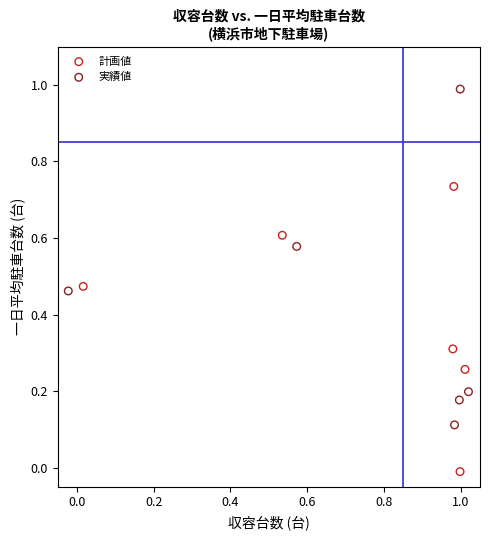

Which series has the largest Y range (max minus min)?

実績値